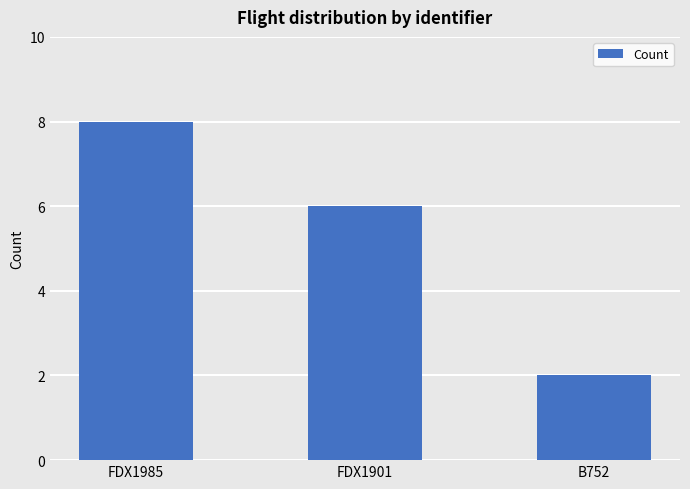

List the labels in order of value, smallest first.

B752, FDX1901, FDX1985